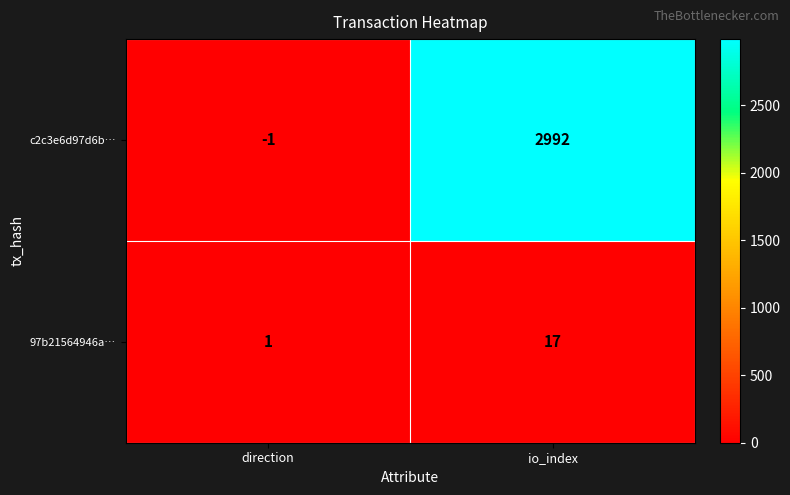

Between direction and io_index, which series saw the biggest shift?

c2c3e6d97d6b…